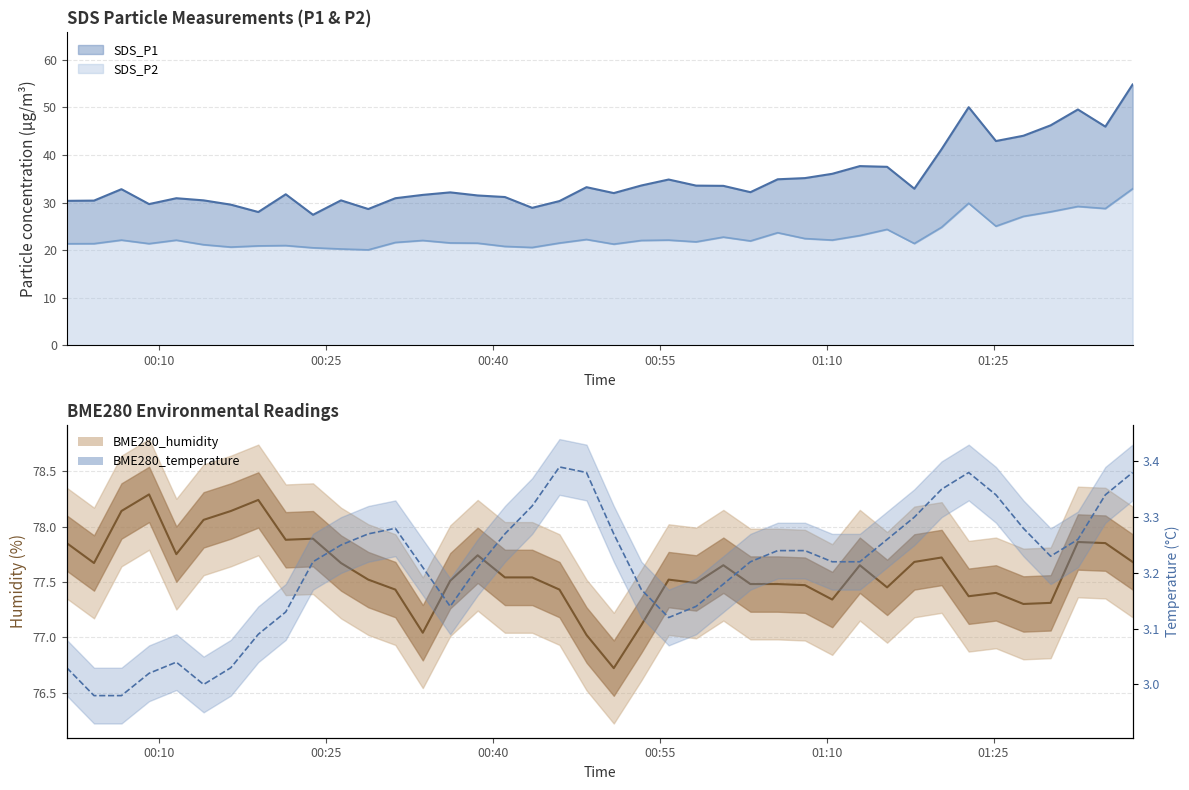

Reading left to right, list all the values displayed in this chart.

SDS_P1: 30.4	30.4	32.8	29.7	30.9	30.4	29.6	28.0	31.7	27.4	30.4	28.6	30.9	31.6	32.1	31.5	31.1	28.9	30.3	33.2	32.0	33.6	34.8	33.5	33.5	32.2	34.9	35.1	36.0	37.6	37.5	32.9	41.2	50.0	42.9	44.0	46.2	49.5	46.0	54.8
SDS_P2: 21.3	21.4	22.1	21.4	22.1	21.1	20.6	20.9	20.9	20.5	20.2	20.1	21.6	22.0	21.5	21.4	20.8	20.6	21.5	22.2	21.2	22.0	22.1	21.7	22.7	21.9	23.6	22.4	22.1	23.1	24.4	21.4	24.8	29.9	25.0	27.1	28.1	29.2	28.7	32.9
BME280_humidity: 77.8	77.7	78.1	78.3	77.8	78.1	78.1	78.2	77.9	77.9	77.7	77.5	77.4	77.0	77.5	77.7	77.5	77.5	77.4	77.0	76.7	77.1	77.5	77.5	77.7	77.5	77.5	77.5	77.3	77.7	77.5	77.7	77.7	77.4	77.4	77.3	77.3	77.9	77.8	77.7
BME280_temperature: 3.0	3.0	3.0	3.0	3.0	3.0	3.0	3.1	3.1	3.2	3.2	3.3	3.3	3.2	3.1	3.2	3.3	3.3	3.4	3.4	3.3	3.2	3.1	3.1	3.2	3.2	3.2	3.2	3.2	3.2	3.3	3.3	3.4	3.4	3.3	3.3	3.2	3.3	3.3	3.4